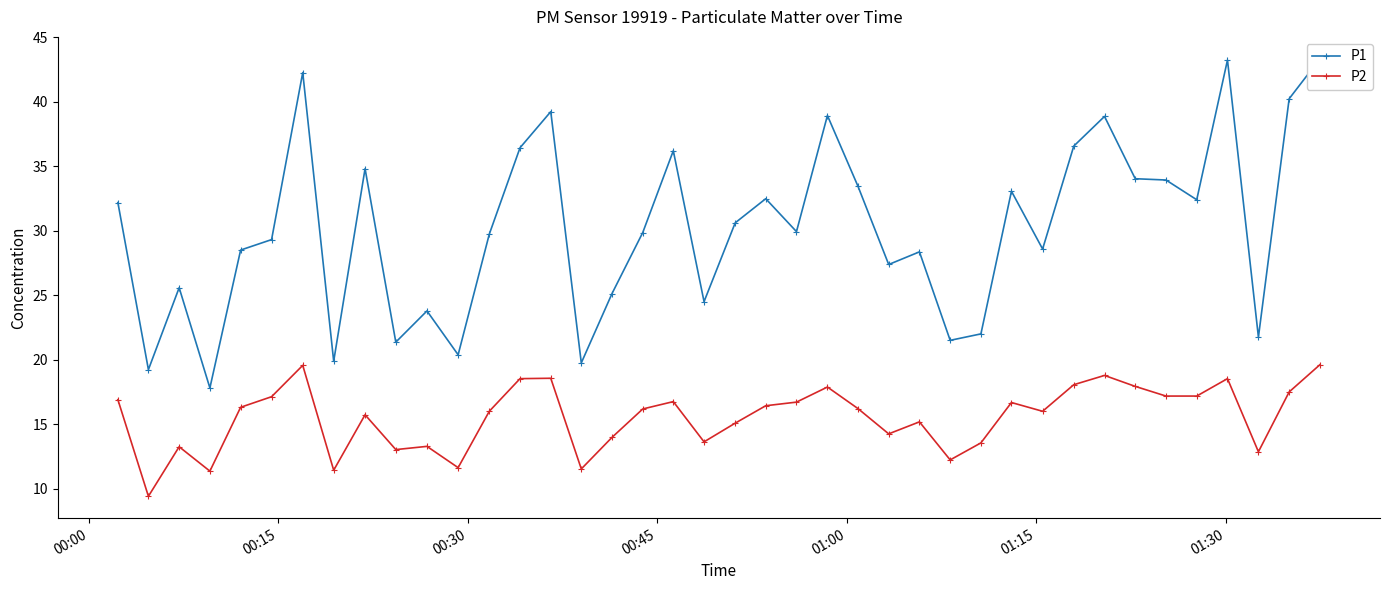

What is the value of the P2 point at the 40th from the left?

19.6